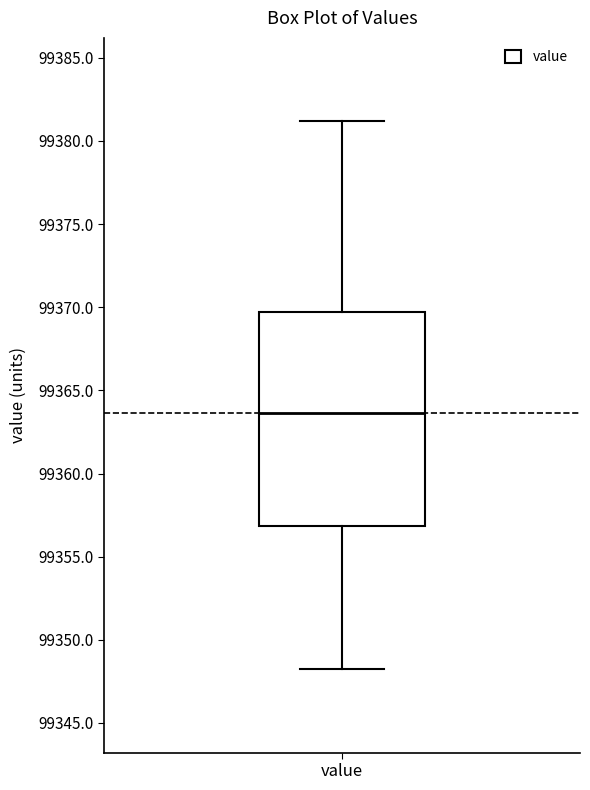

Transcribe this box plot: give where the median line is, the range the box spans, and where the two whiskers end, as read against the y-axis. The values are not printed on the chart, so give them approximately, as read against the axis.

median 99363.5, box 99357.0 to 99369.5, whiskers 99348.0 to 99381.0